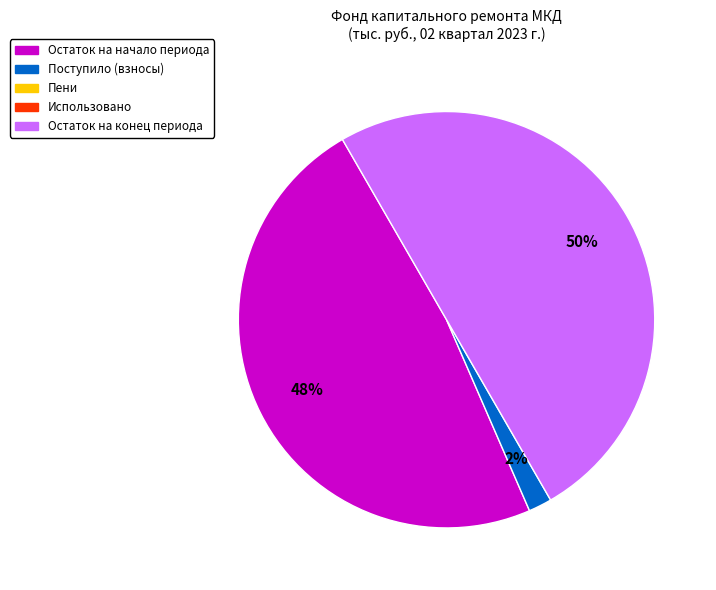

To the nearest percent, what is the difference between the largest and smallest slice percentages?

48%